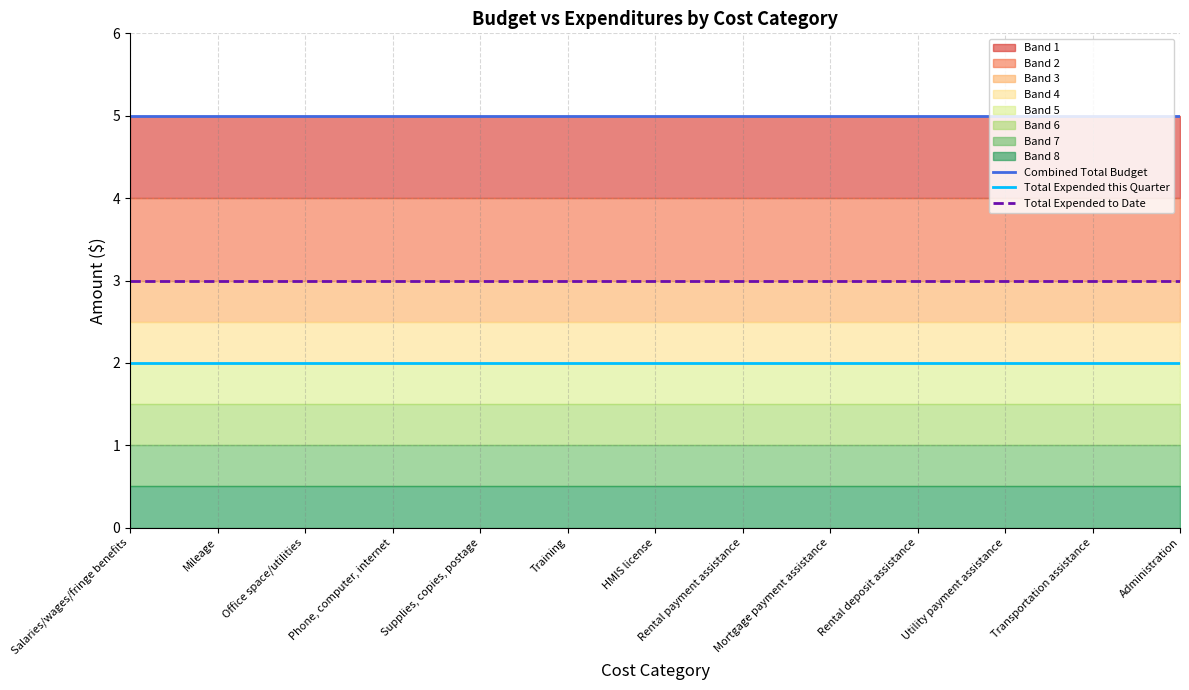

True or false: Combined Total Budget and Total Expended to Date cross at least once.

False